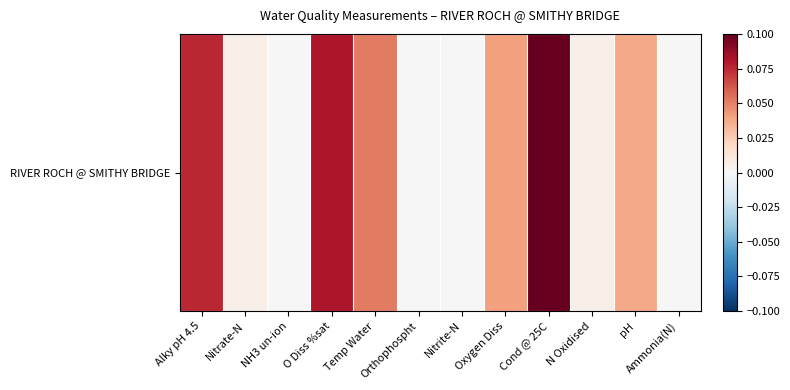

What is the greatest value displayed?

0.1